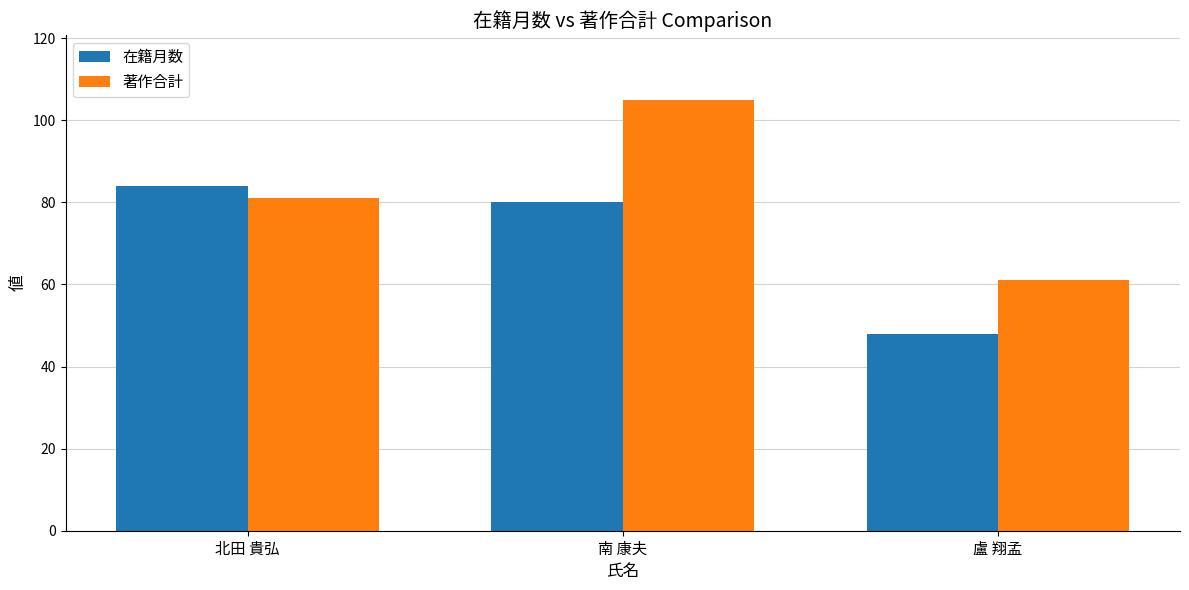

True or false: 著作合計 has a value of 83 at 盧 翔孟.

False